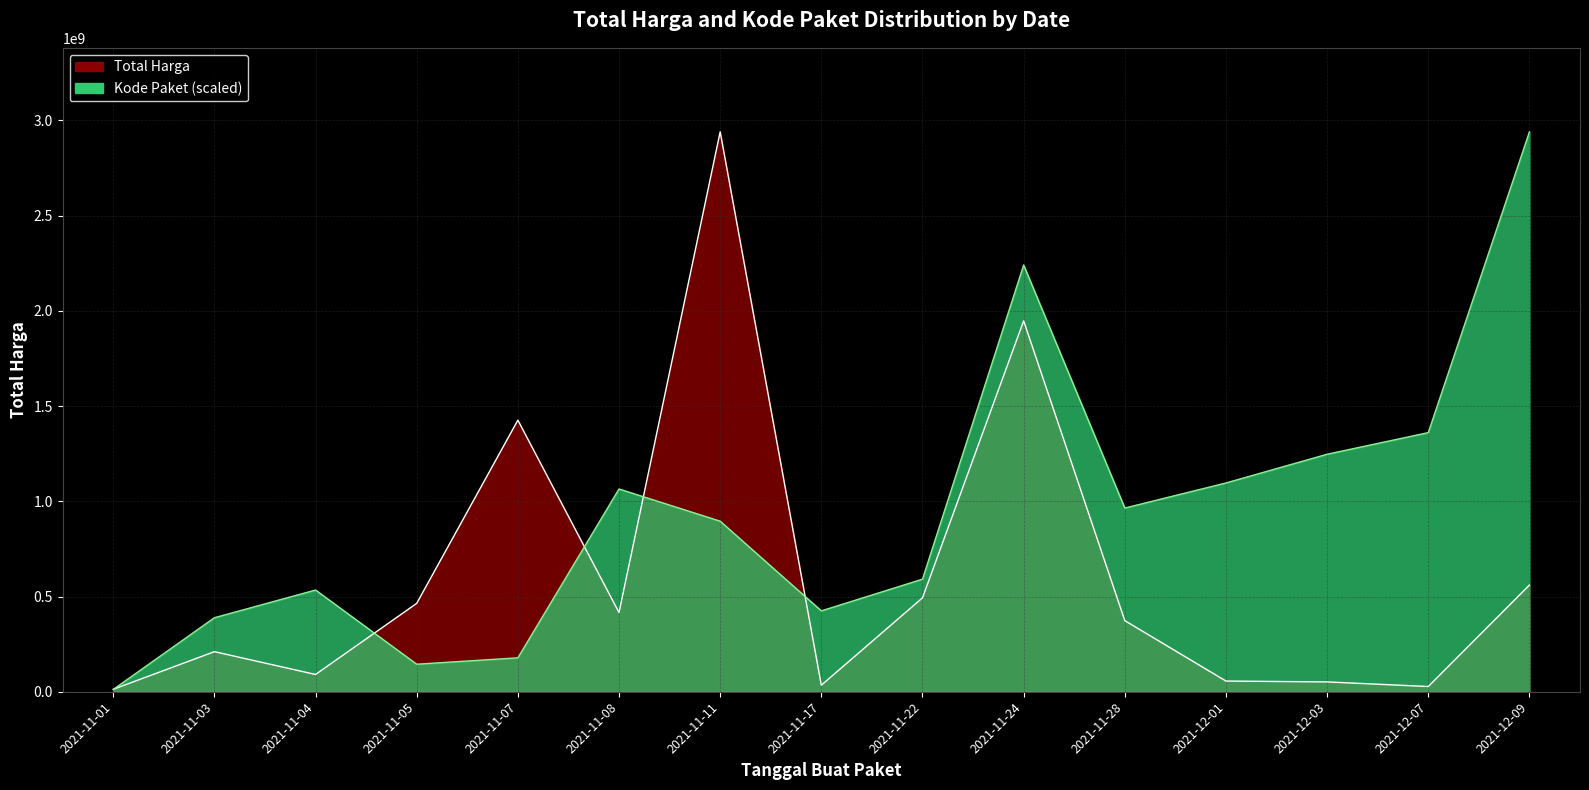

How many intersections are there between Kode Paket and Total Harga?

5